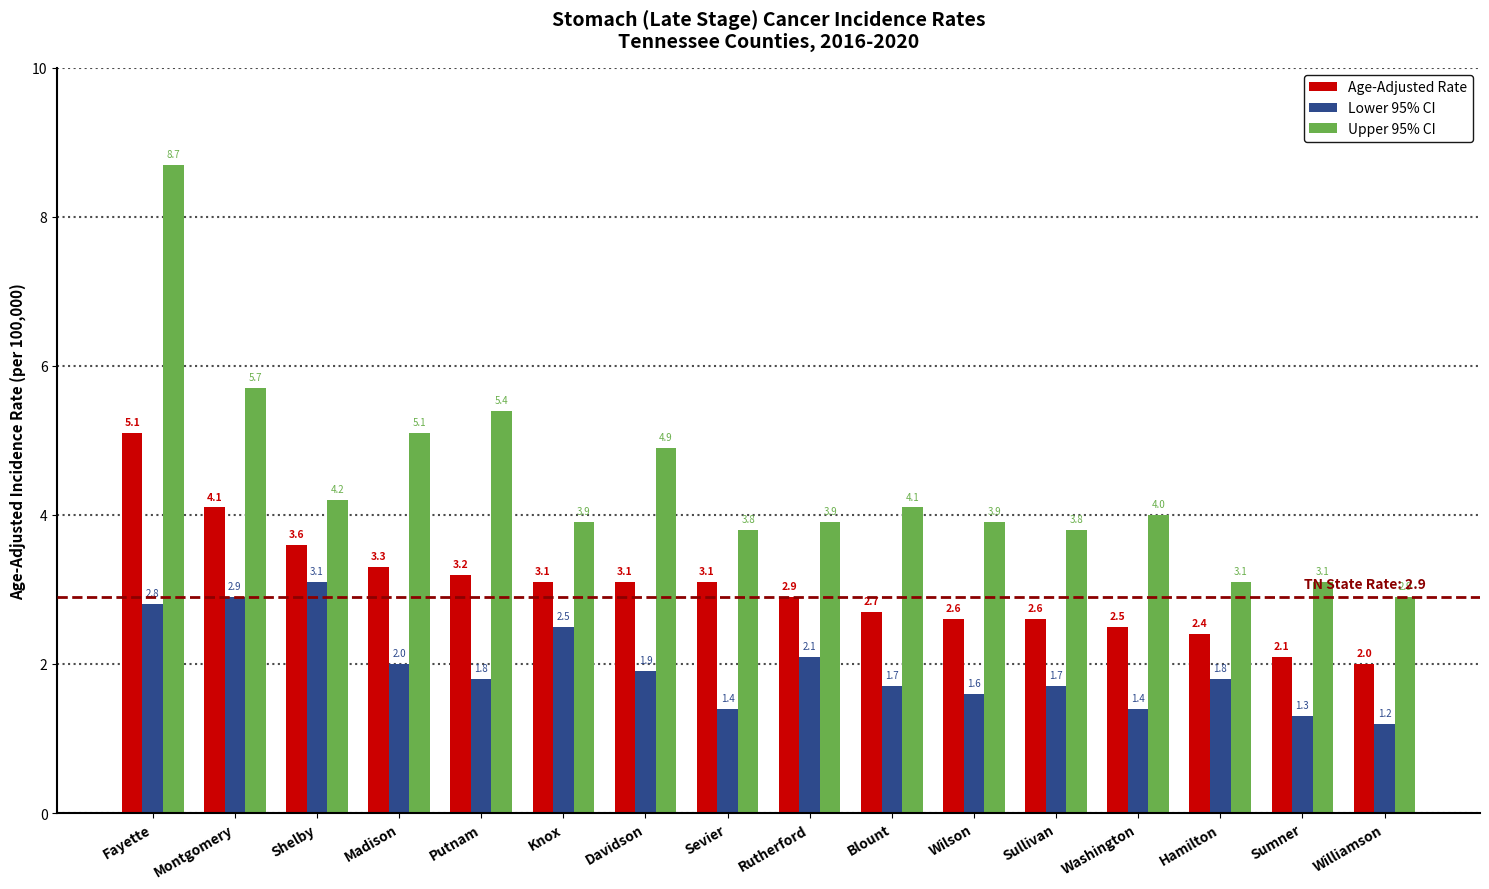

Reading left to right, transcribe all the data shown in this chart.

Age-Adjusted Rate: Fayette=5.1	Montgomery=4.1	Shelby=3.6	Madison=3.3	Putnam=3.2	Knox=3.1	Davidson=3.1	Sevier=3.1	Rutherford=2.9	Blount=2.7	Wilson=2.6	Sullivan=2.6	Washington=2.5	Hamilton=2.4	Sumner=2.1	Williamson=2.0
Lower 95% CI: Fayette=2.8	Montgomery=2.9	Shelby=3.1	Madison=2.0	Putnam=1.8	Knox=2.5	Davidson=1.9	Sevier=1.4	Rutherford=2.1	Blount=1.7	Wilson=1.6	Sullivan=1.7	Washington=1.4	Hamilton=1.8	Sumner=1.3	Williamson=1.2
Upper 95% CI: Fayette=8.7	Montgomery=5.7	Shelby=4.2	Madison=5.1	Putnam=5.4	Knox=3.9	Davidson=4.9	Sevier=3.8	Rutherford=3.9	Blount=4.1	Wilson=3.9	Sullivan=3.8	Washington=4.0	Hamilton=3.1	Sumner=3.1	Williamson=2.9